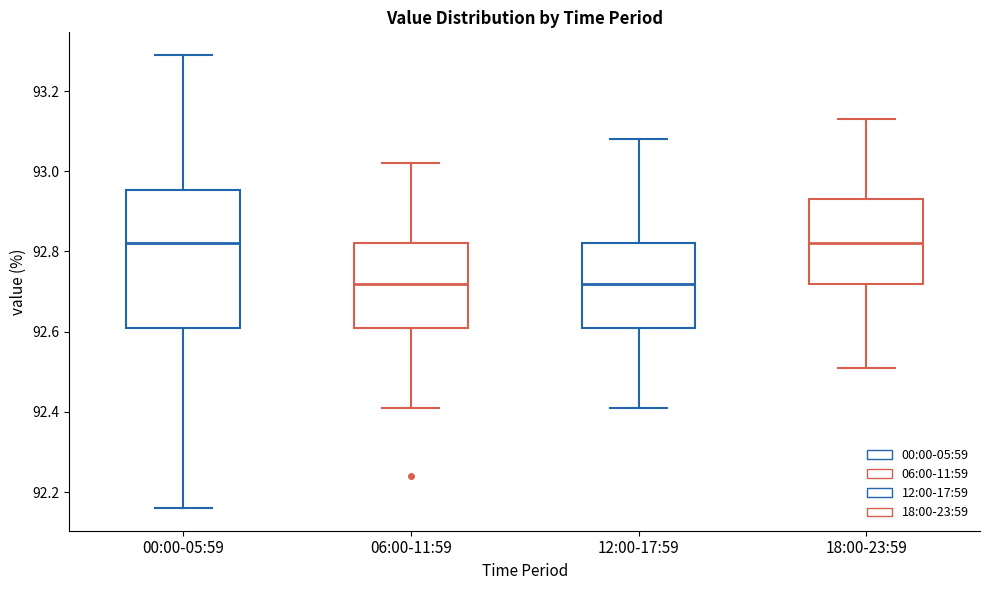

Reading left to right, read every box against the y-axis: the position of its median line, the range the box covers, and the ends of its whiskers. The values are not printed on the chart, so give them approximately, as read against the axis.

00:00-05:59: median 92.82, box 92.62 to 92.96, whiskers 92.16 to 93.30
06:00-11:59: median 92.72, box 92.62 to 92.82, whiskers 92.42 to 93.02
12:00-17:59: median 92.72, box 92.62 to 92.82, whiskers 92.42 to 93.08
18:00-23:59: median 92.82, box 92.72 to 92.94, whiskers 92.52 to 93.14